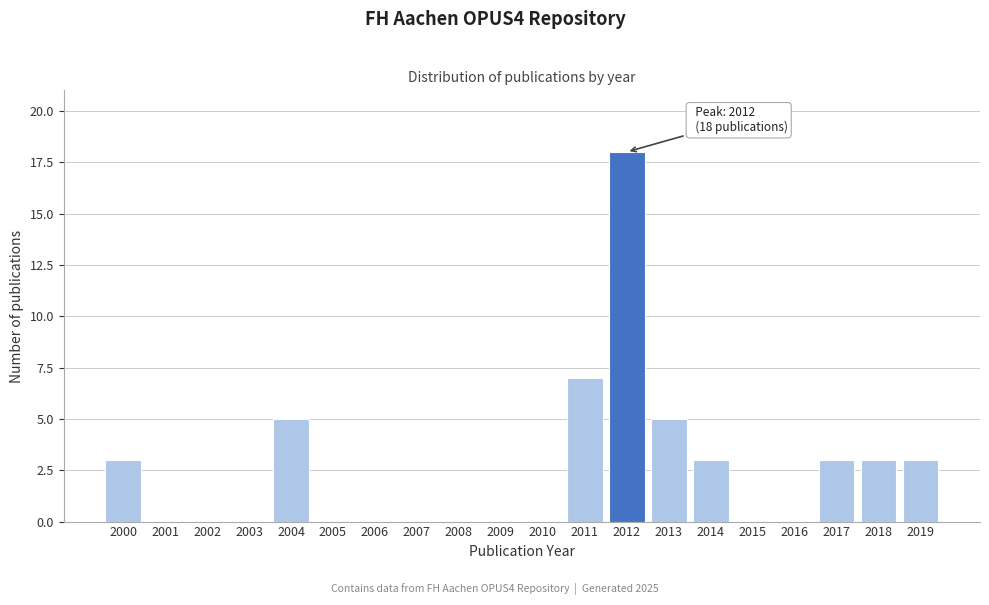

Reading left to right, transcribe all the data shown in this chart.

2000=3	2001=0	2002=0	2003=0	2004=5	2005=0	2006=0	2007=0	2008=0	2009=0	2010=0	2011=7	2012=18	2013=5	2014=3	2015=0	2016=0	2017=3	2018=3	2019=3